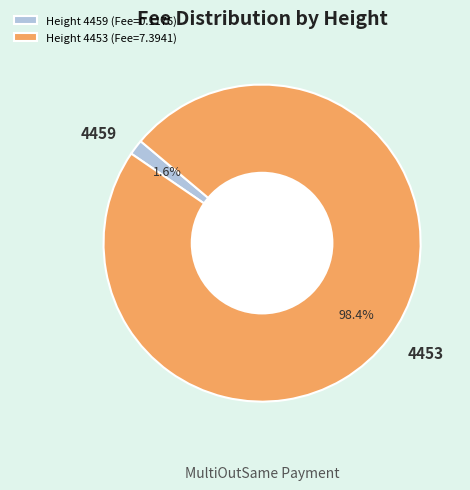

Which slice is the smallest?

Height 4459 (Fee=0.1176)